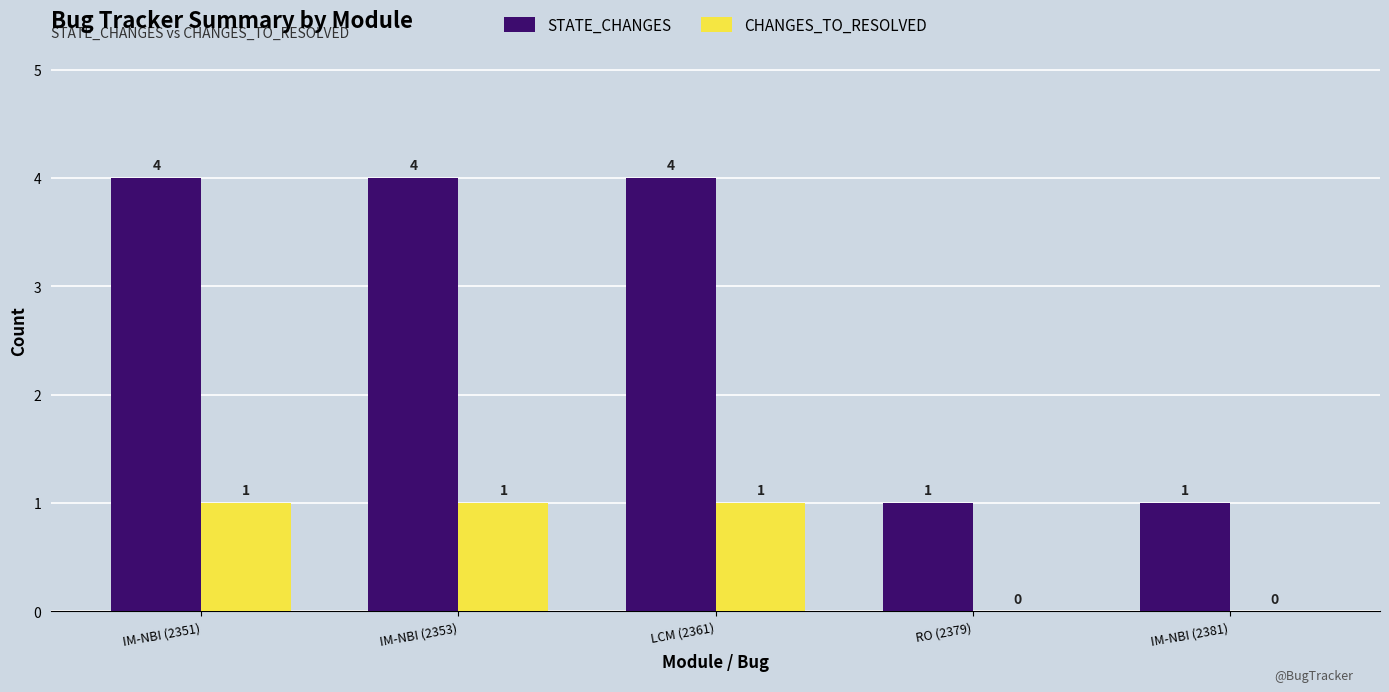

How many series are shown in this chart?

2